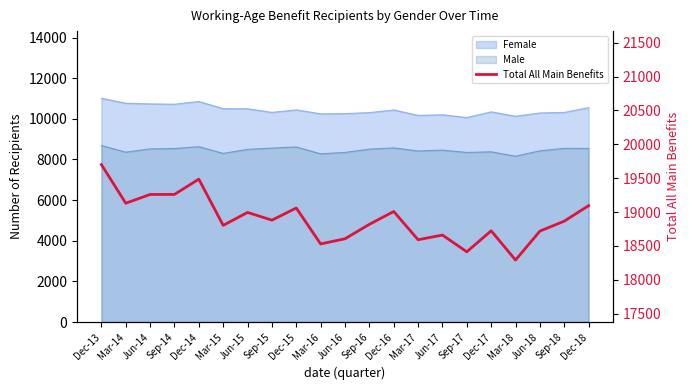

What is the label of the 4th point from the left?

Sep-14